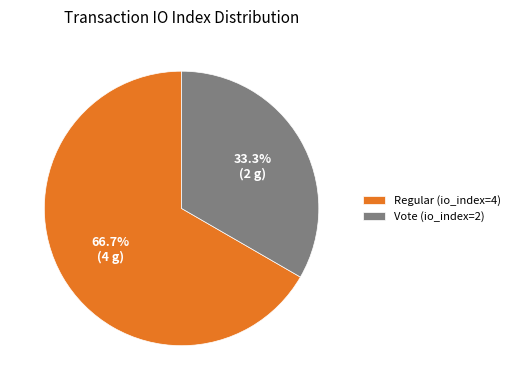

Which has a higher value, Vote (io_index=2) or Regular (io_index=4)?

Regular (io_index=4)